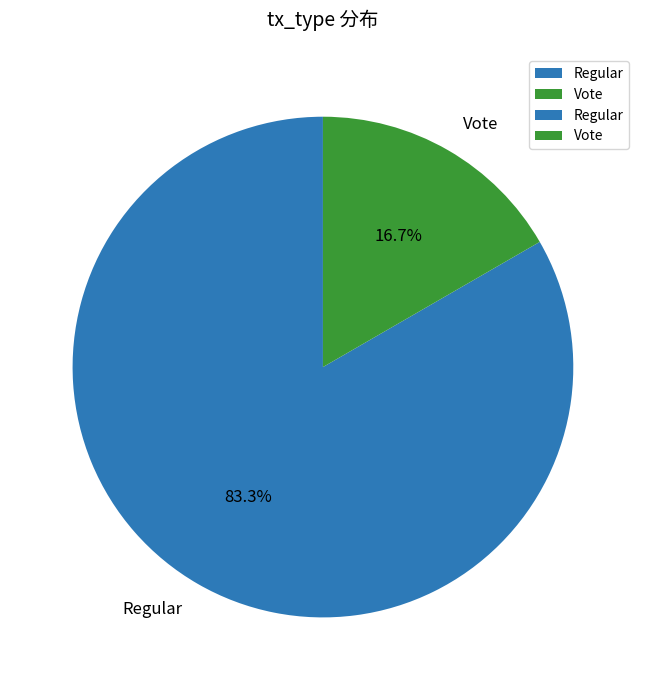

To the nearest percent, what percentage of the pie is Vote?

17%